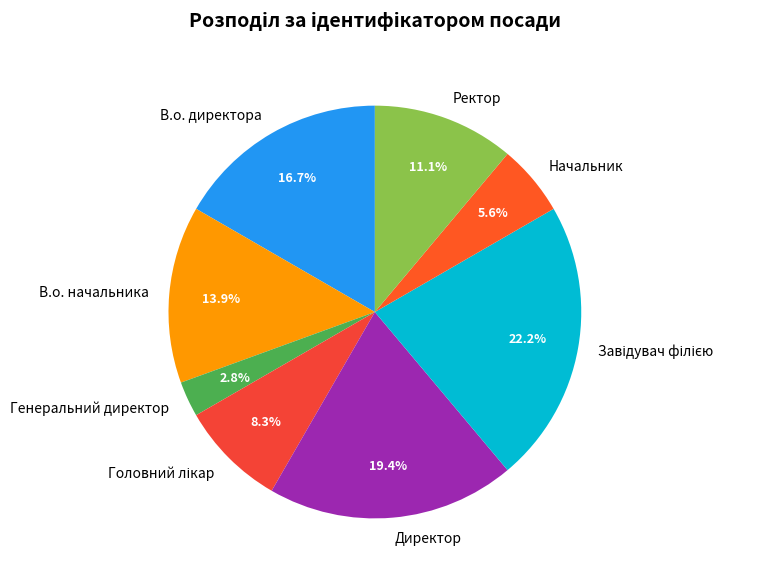

How many slices are in this pie chart?

8